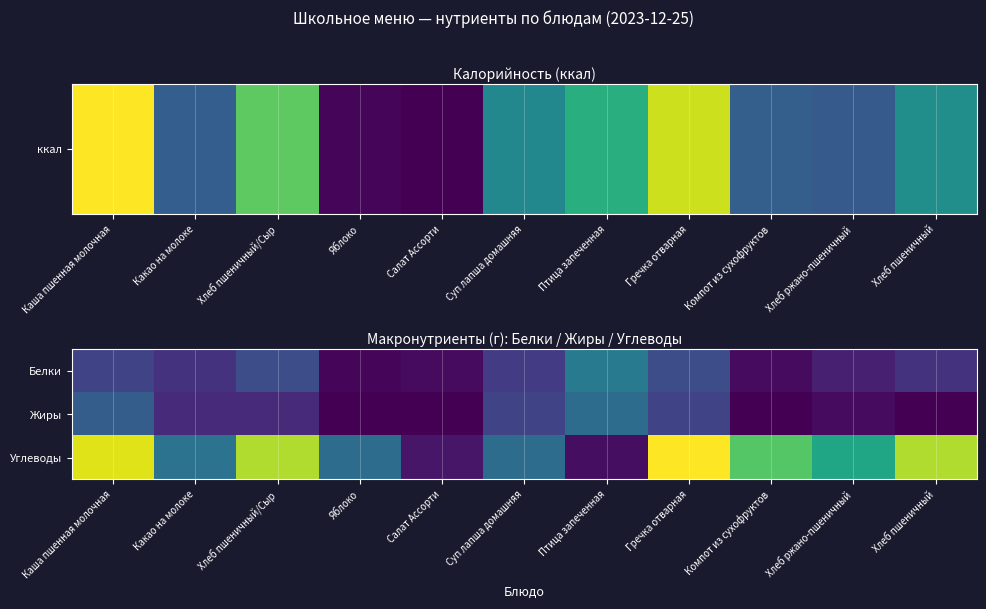

Which series has the widest spread of values?

Углеводы